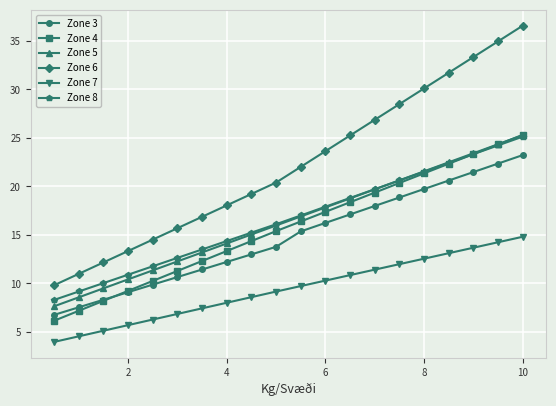

How many lines are shown in the chart?

6